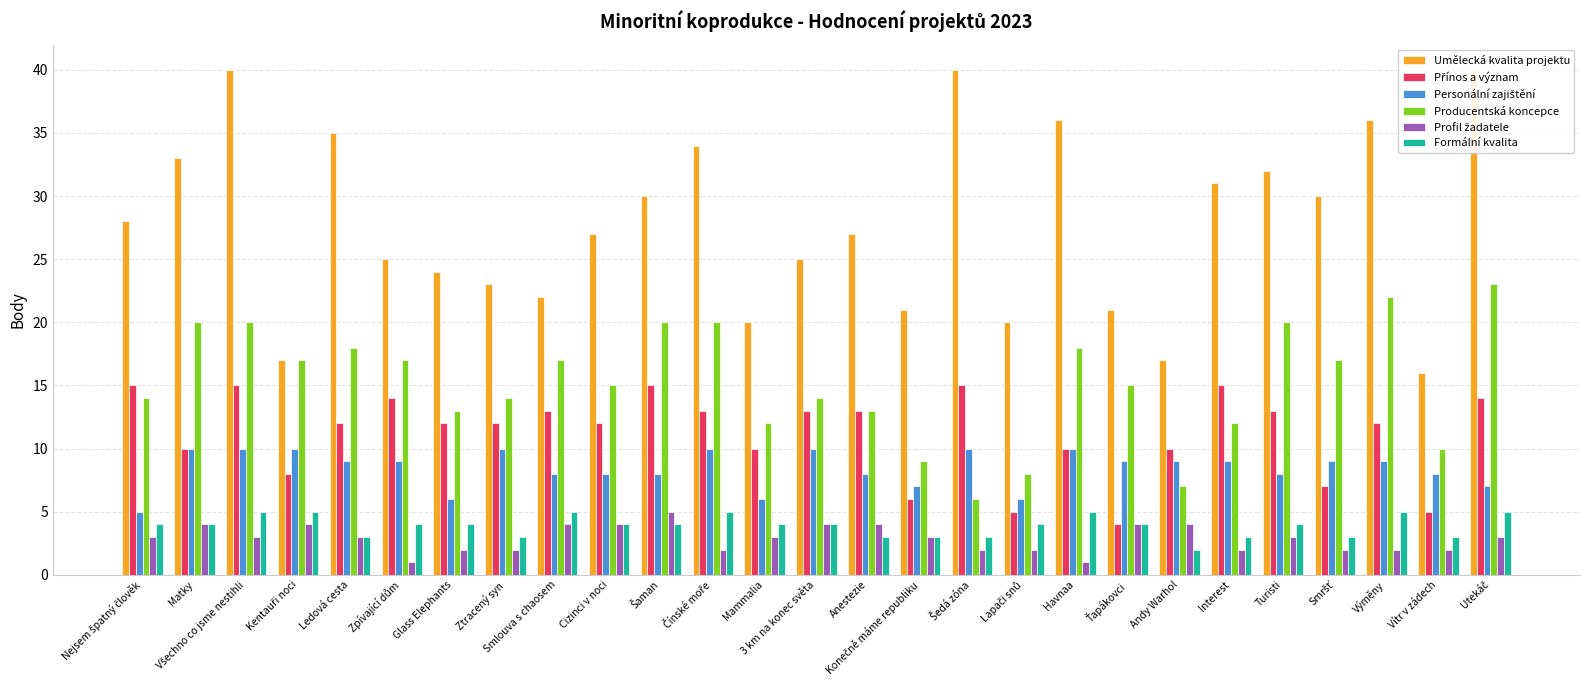

What is the smallest value displayed?

1